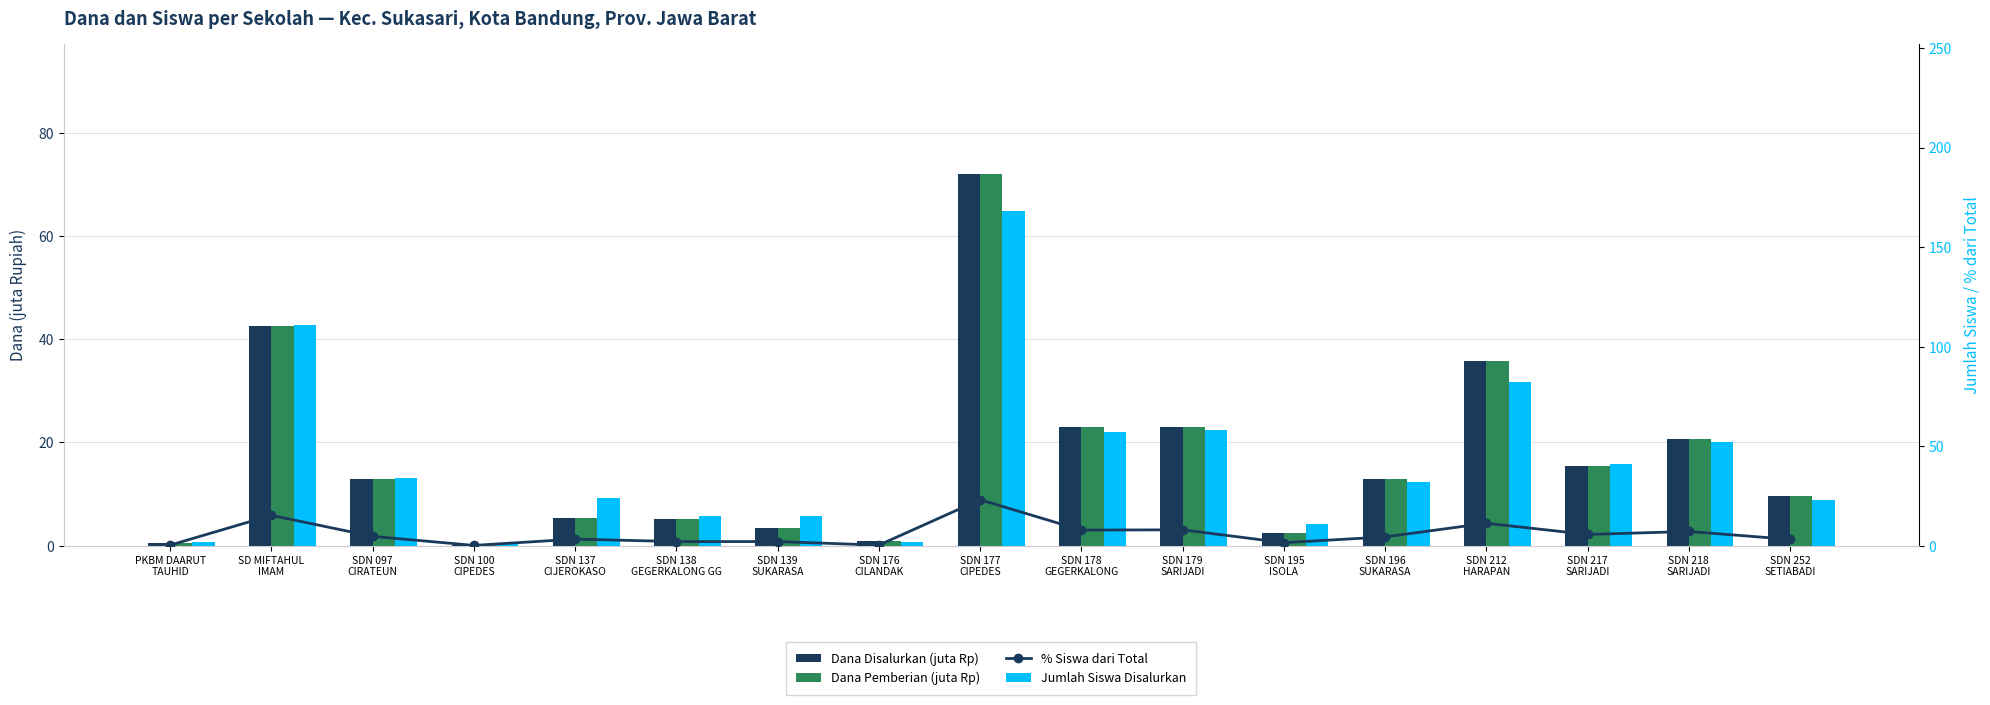

What are all the series names shown in the legend?

Dana Disalurkan (juta Rp), Dana Pemberian (juta Rp), % Siswa dari Total, Jumlah Siswa Disalurkan